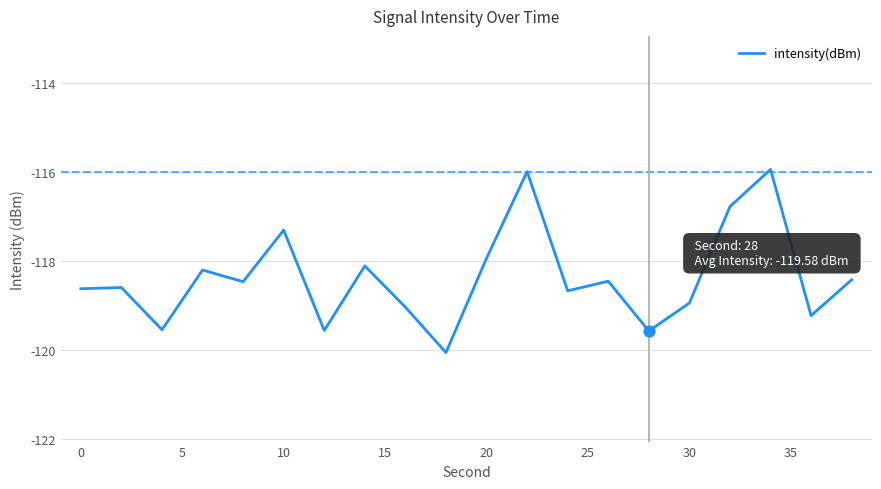

What is the smallest value displayed?

-120.1